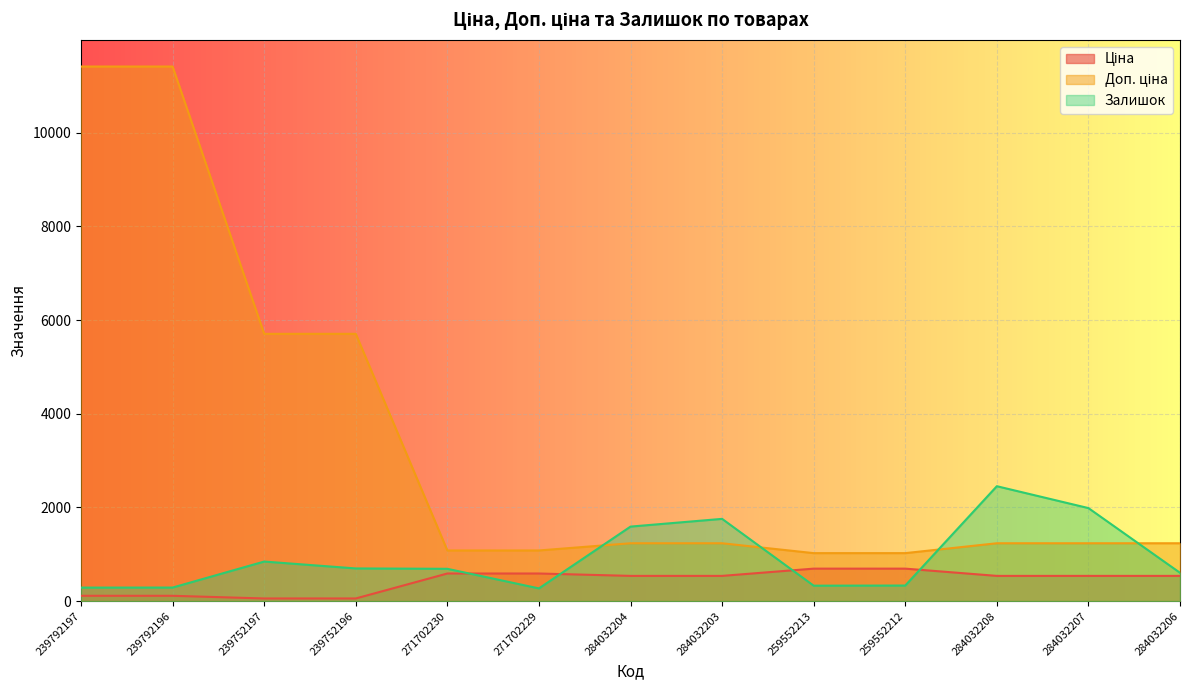

What value does the Залишок series have at 259552213?

330.0